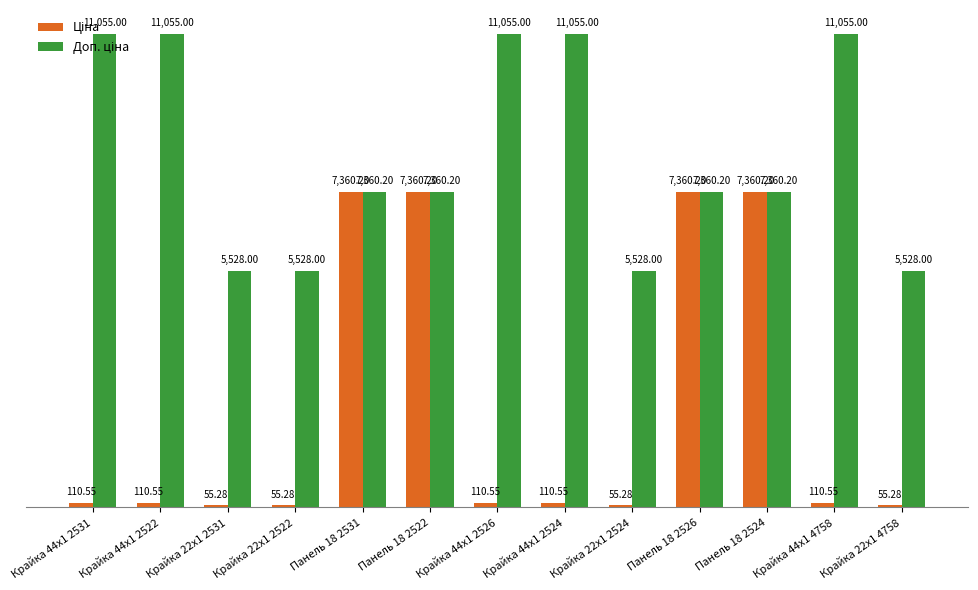

What is the total value across all series at Панель 18 2526?

14720.4